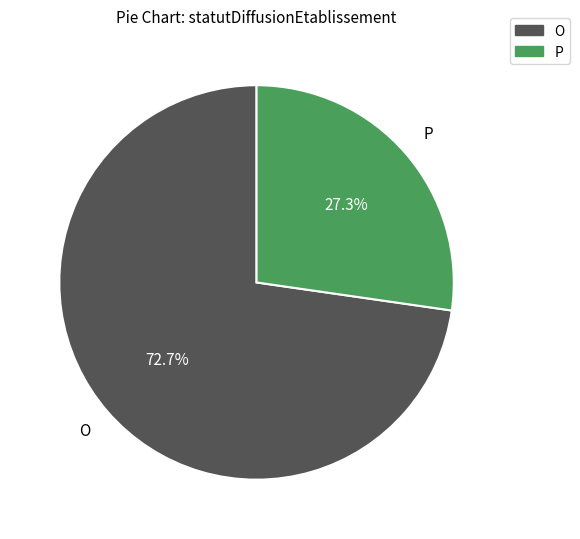

To the nearest percent, what portion does O represent?

73%